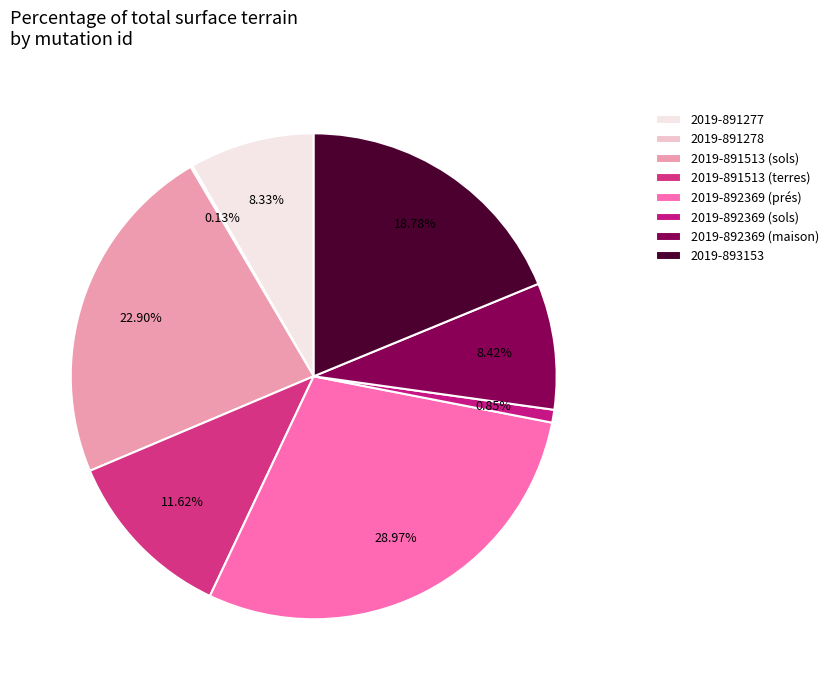

Count the number of slices in the pie.

8